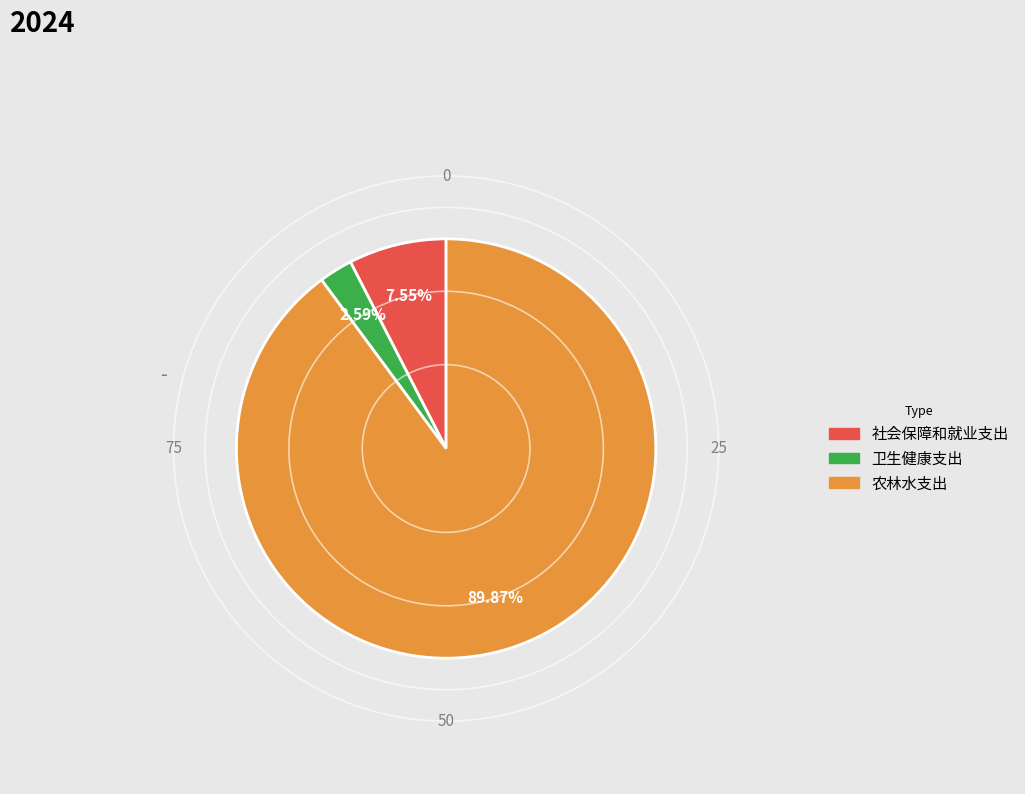

To the nearest percent, what percentage of the pie is 社会保障和就业支出?

8%